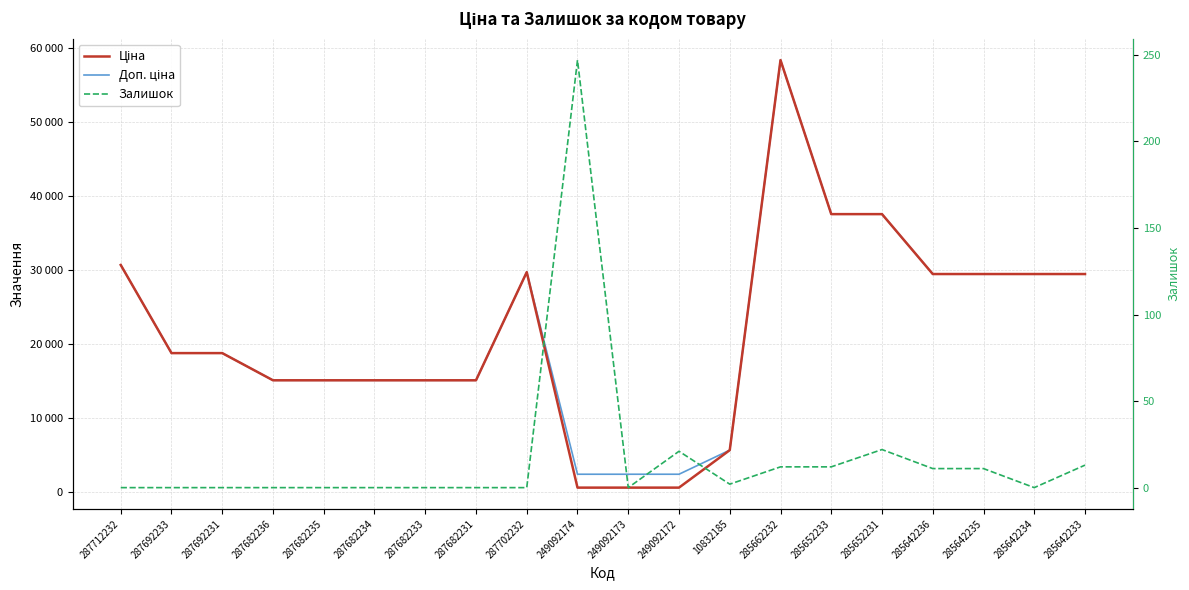

What is the greatest value displayed?

58426.5